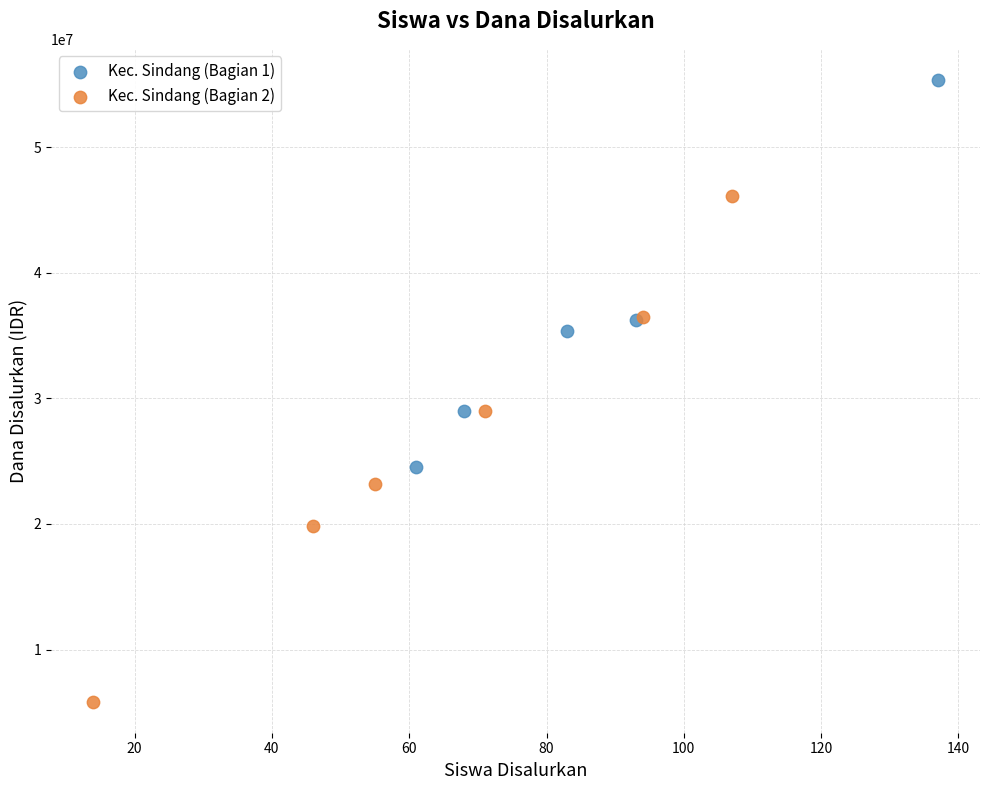

Which series contains the highest Y value?

Kec. Sindang (Bagian 1)